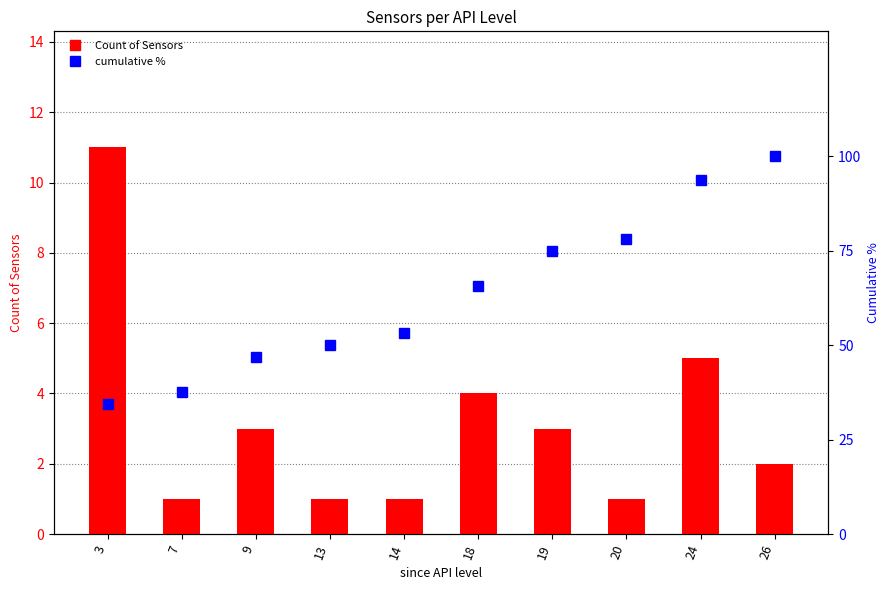

What is the difference between the second highest and second lowest values in the cumulative % series?

56.2